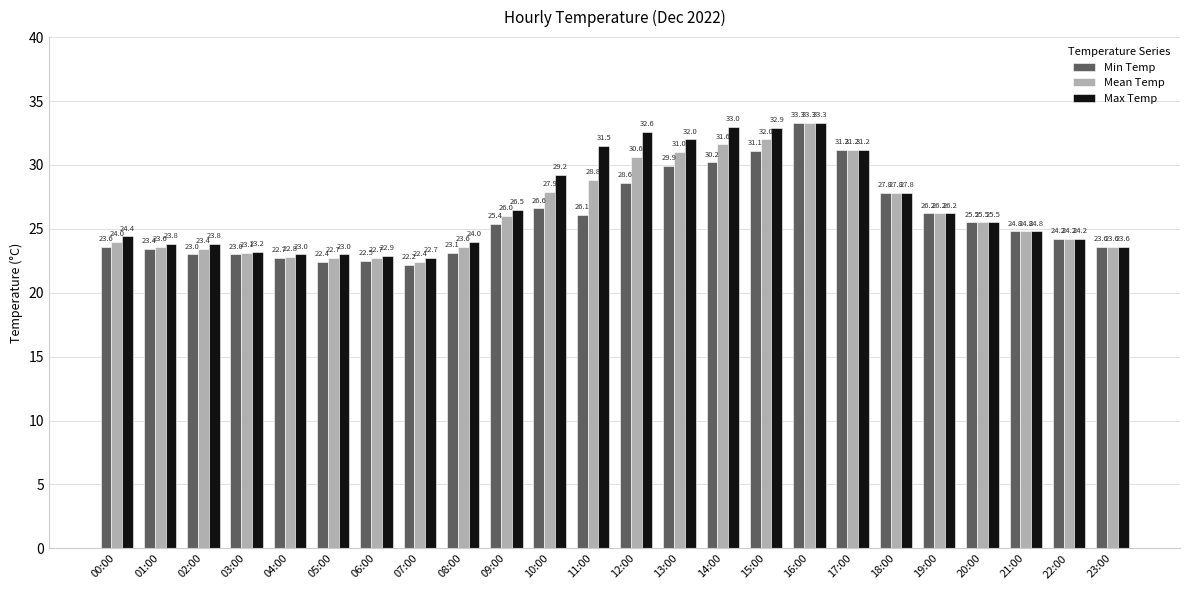

Which series changed the most between 01:00 and 18:00?

Min Temp